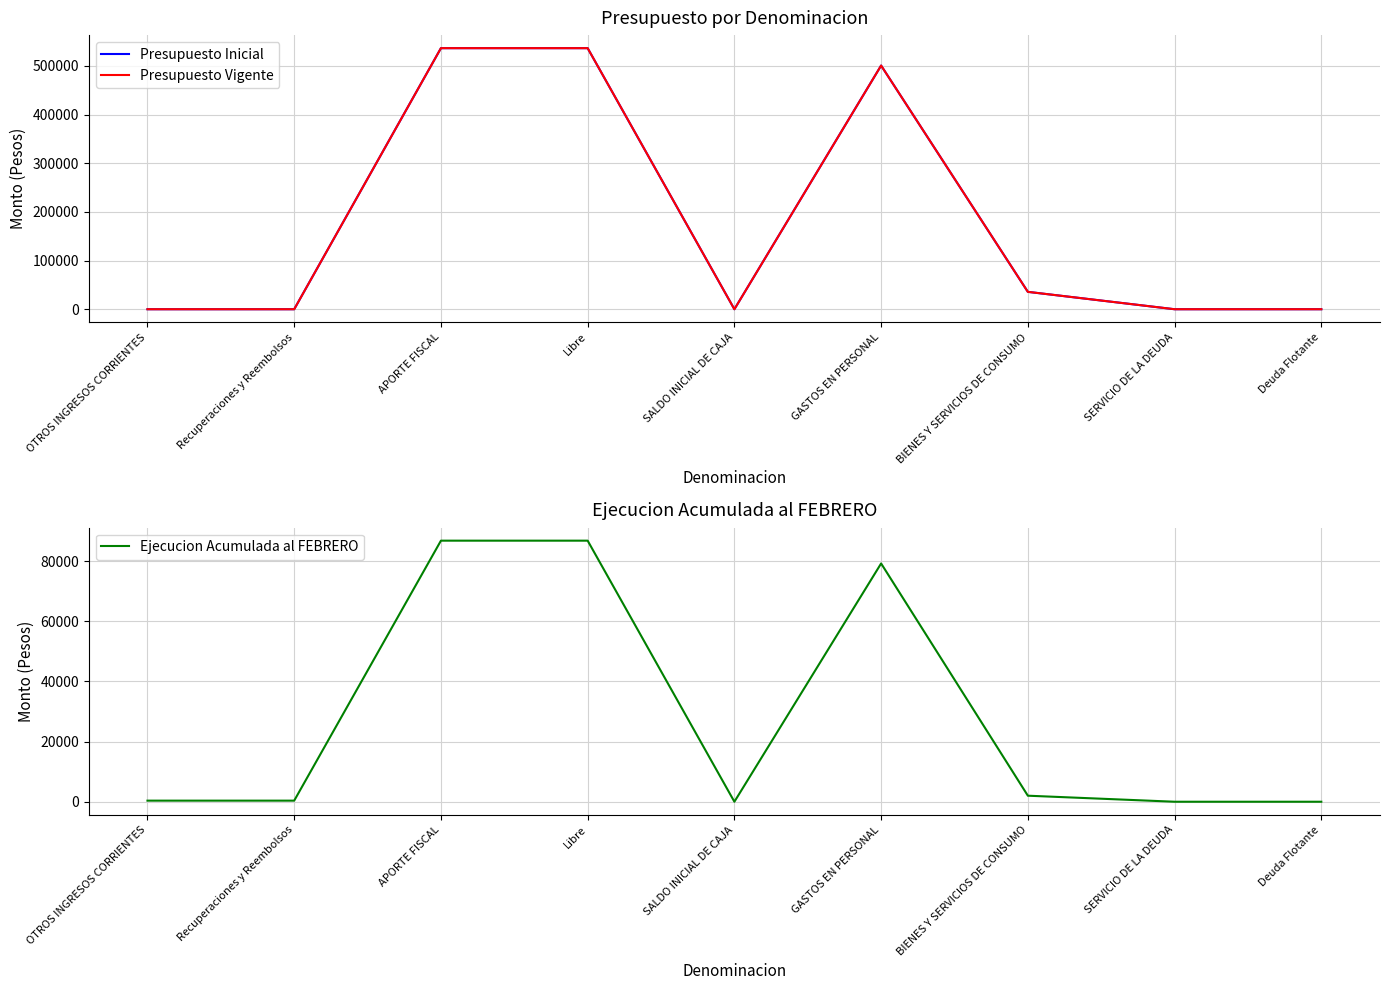

The value of Presupuesto Vigente at BIENES Y SERVICIOS DE CONSUMO is 35734. True or false?

True